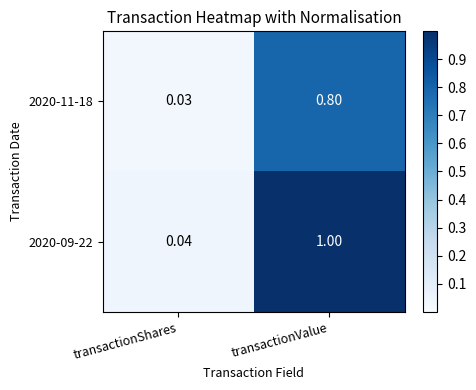

At which label is 2020-09-22 closest to 0?

transactionShares